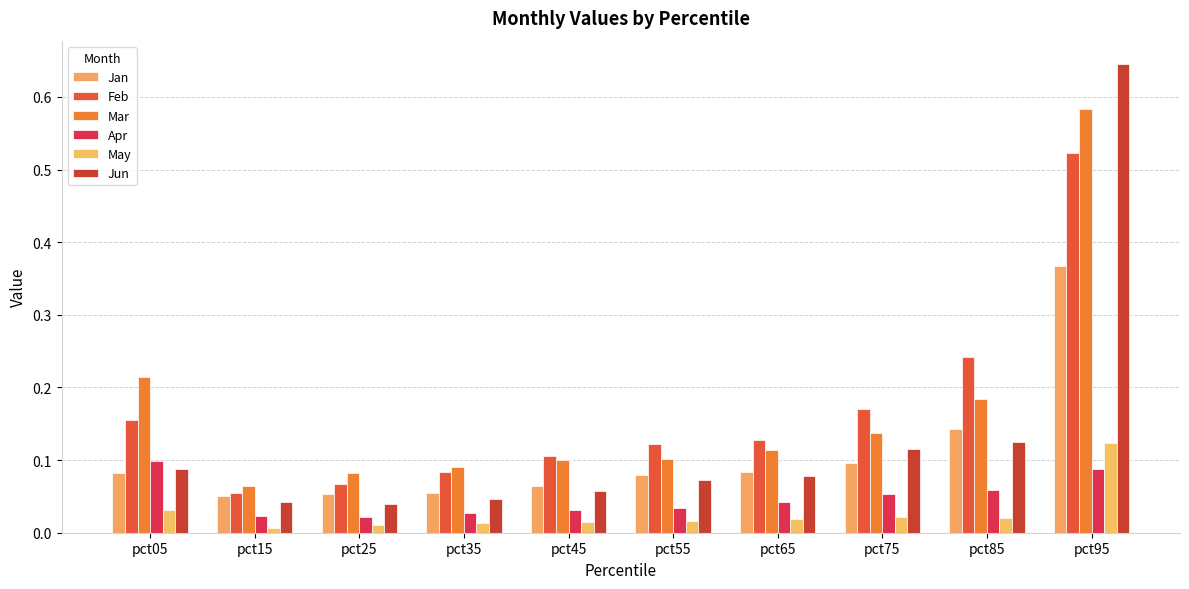

What is the difference between the second highest and second lowest values in the Jan series?

0.1